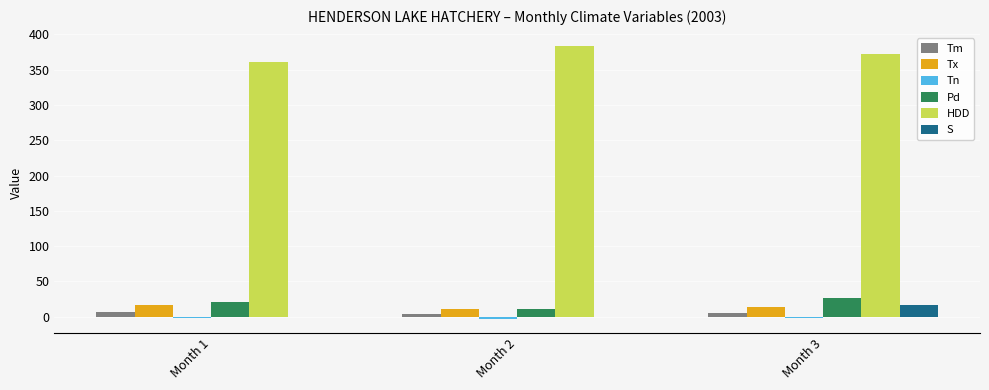

What is the difference between the Tm values at Month 3 and Month 2?

1.7